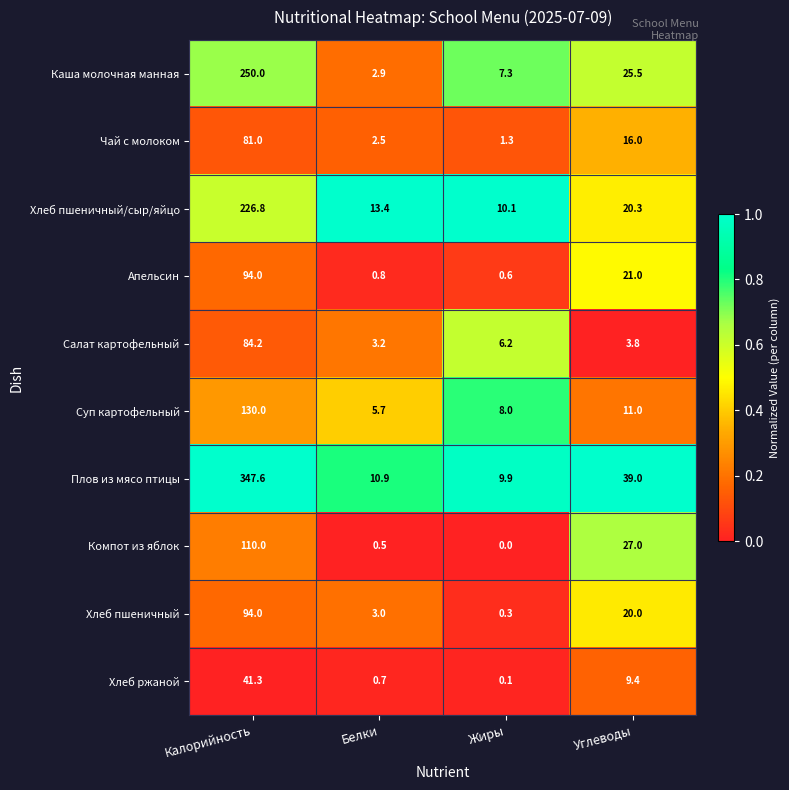

What is the difference between the highest and lowest values at Углеводы?

35.2